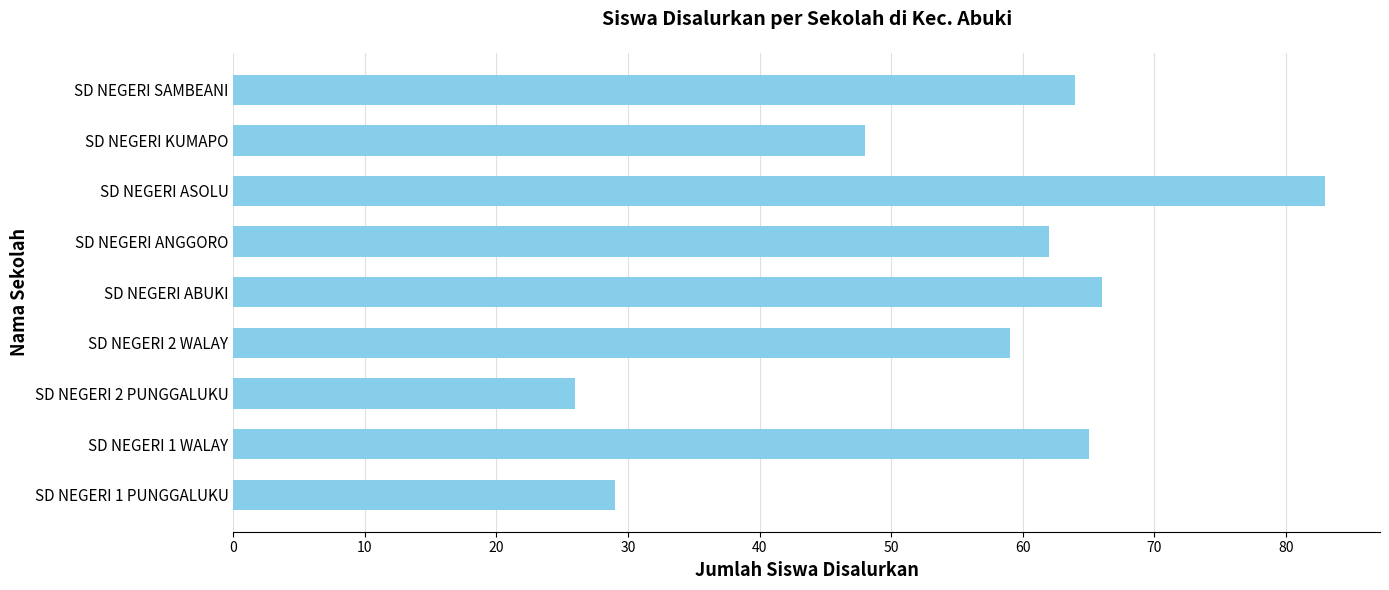

Rank the categories by value from highest to lowest.

SD NEGERI ASOLU, SD NEGERI ABUKI, SD NEGERI 1 WALAY, SD NEGERI SAMBEANI, SD NEGERI ANGGORO, SD NEGERI 2 WALAY, SD NEGERI KUMAPO, SD NEGERI 1 PUNGGALUKU, SD NEGERI 2 PUNGGALUKU